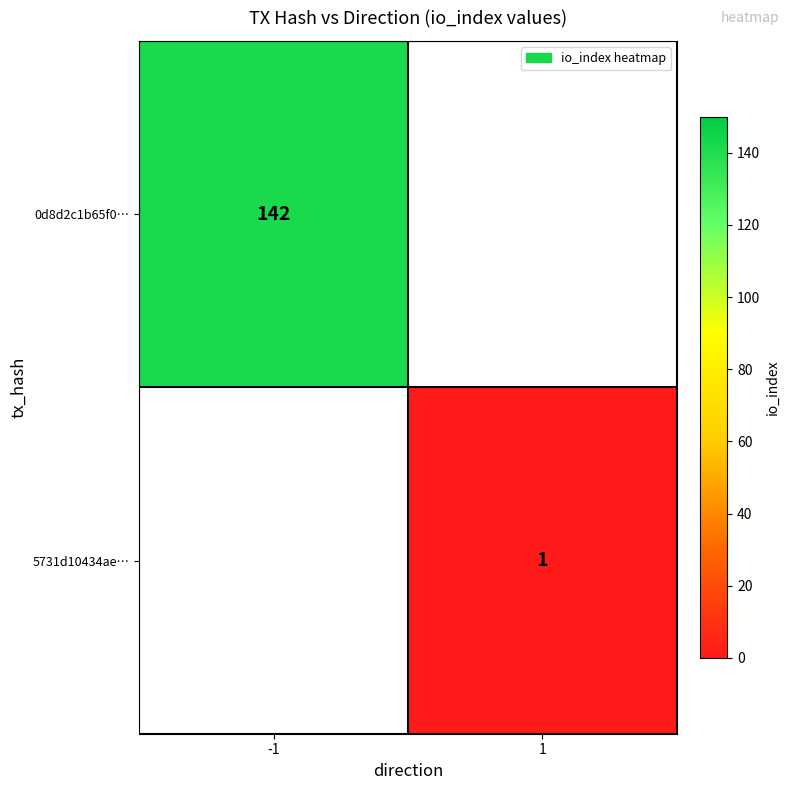

True or false: 0d8d2c1b65f0… has a value of 34 at -1.

False